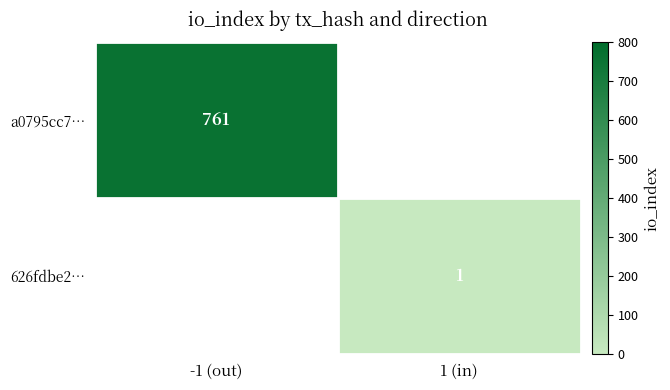

The 626fdbe2… series shows 1 at 1 (in). True or false?

True